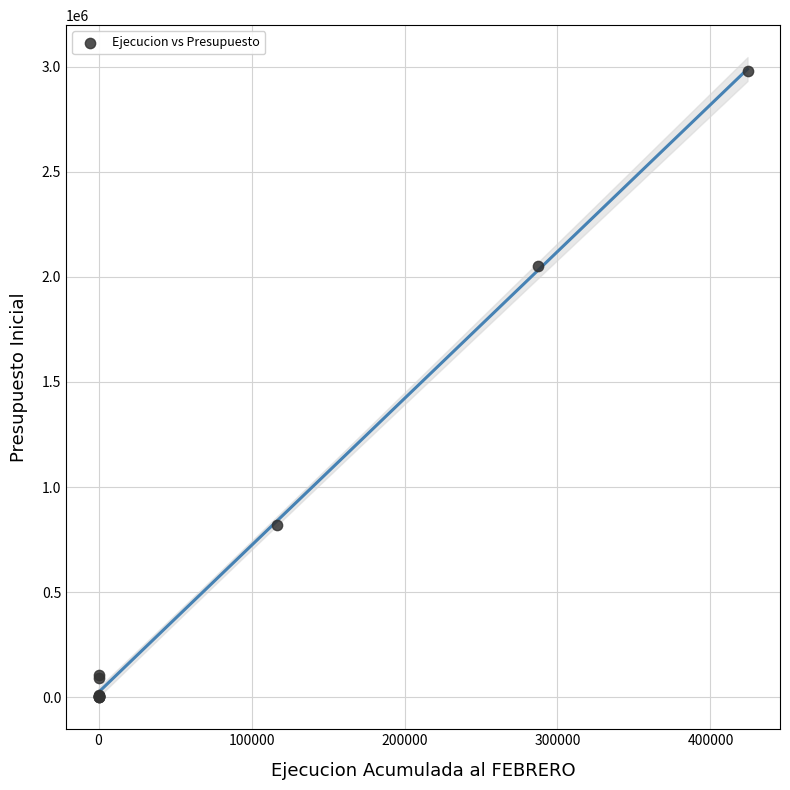

What Y value in the scatter plot is closest to 1490224?

2050971